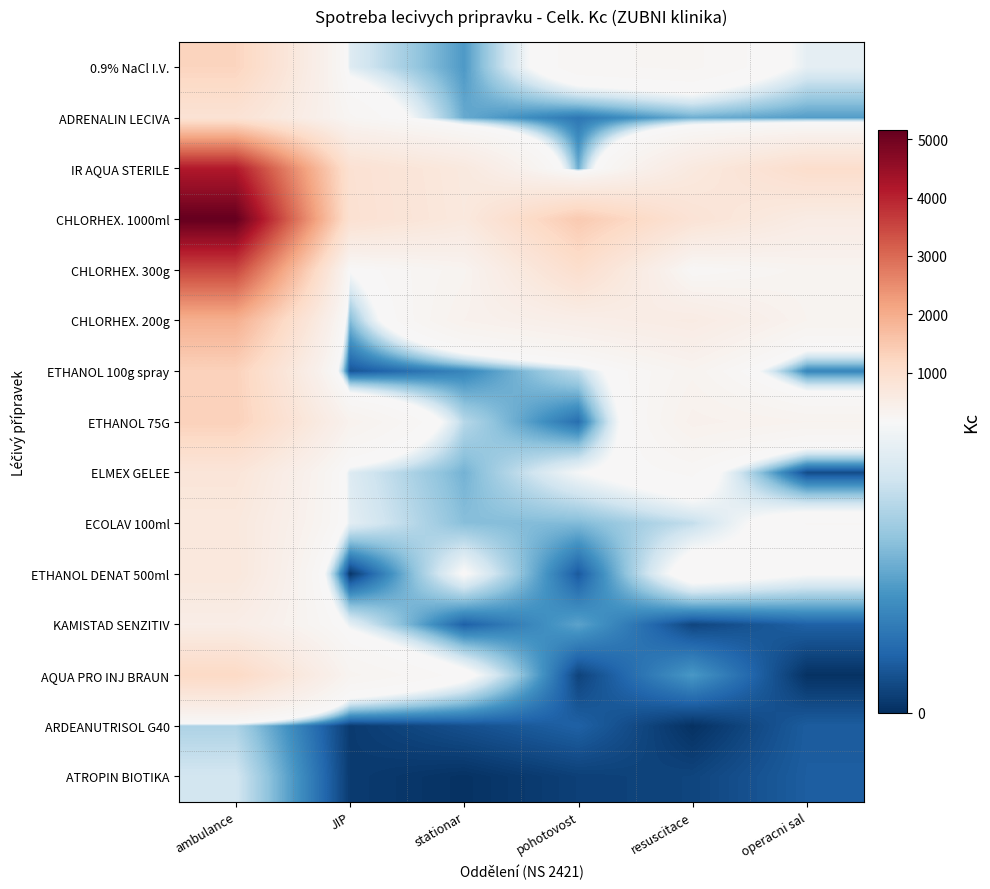

At which category does the chart reach its peak across all series?

ambulance